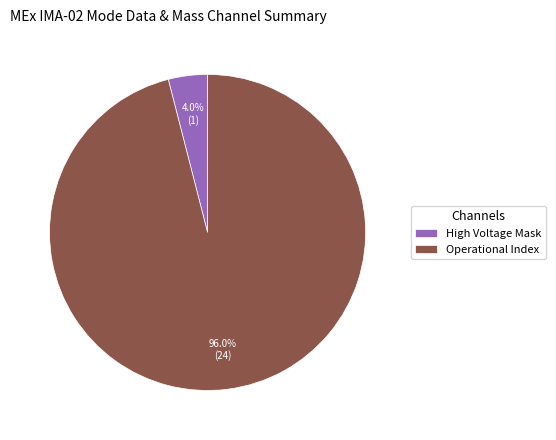

Is the sum of High Voltage Mask and Operational Index greater than half?

Yes